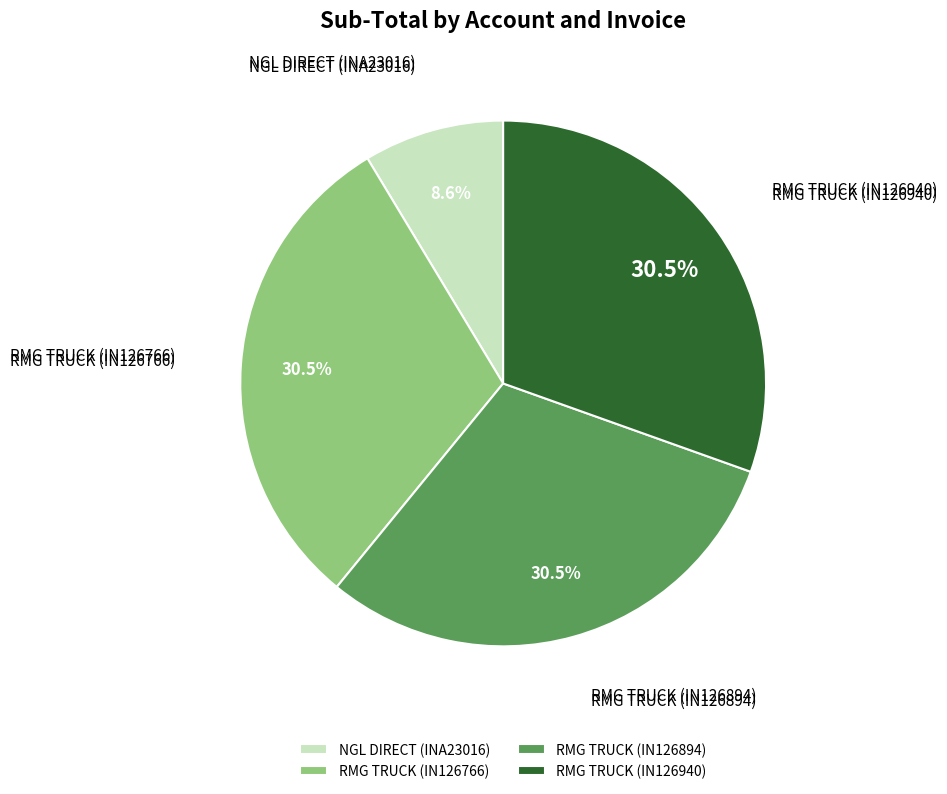

What portion of the pie excludes RMG TRUCK (IN126766)?

69.5%